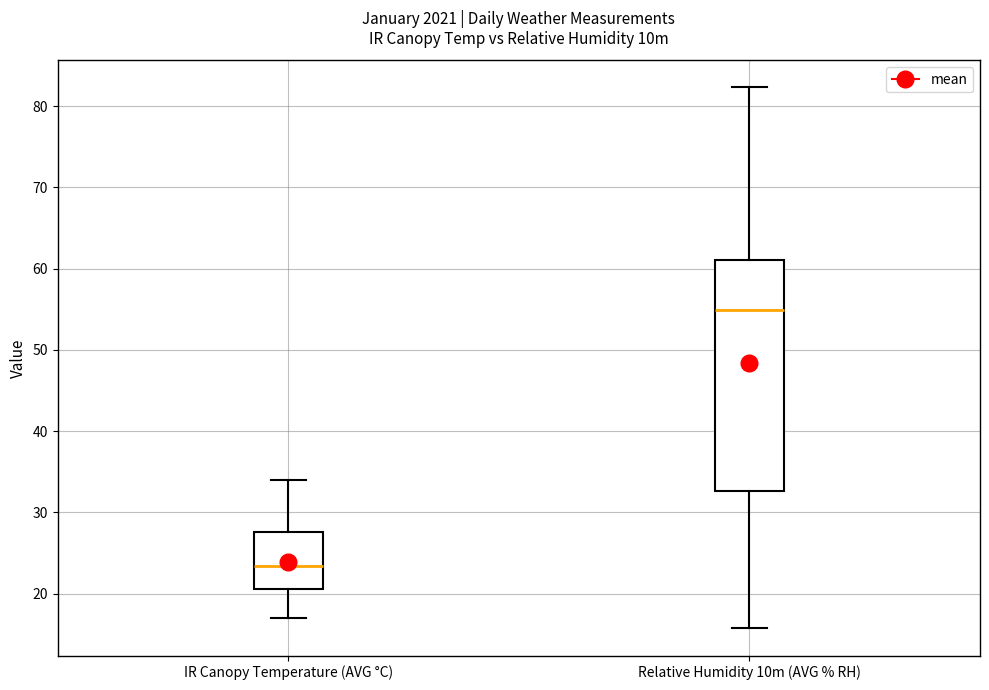

Comparing the boxes themselves (not the whiskers), which one is the tallest?

Relative Humidity 10m (AVG % RH)